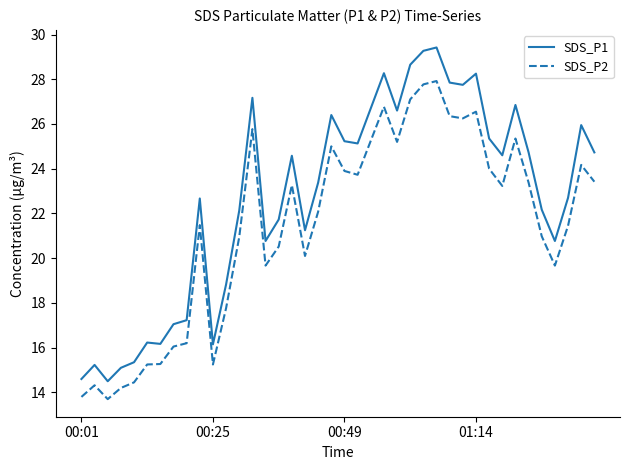

Which series has the widest spread of values?

SDS_P1